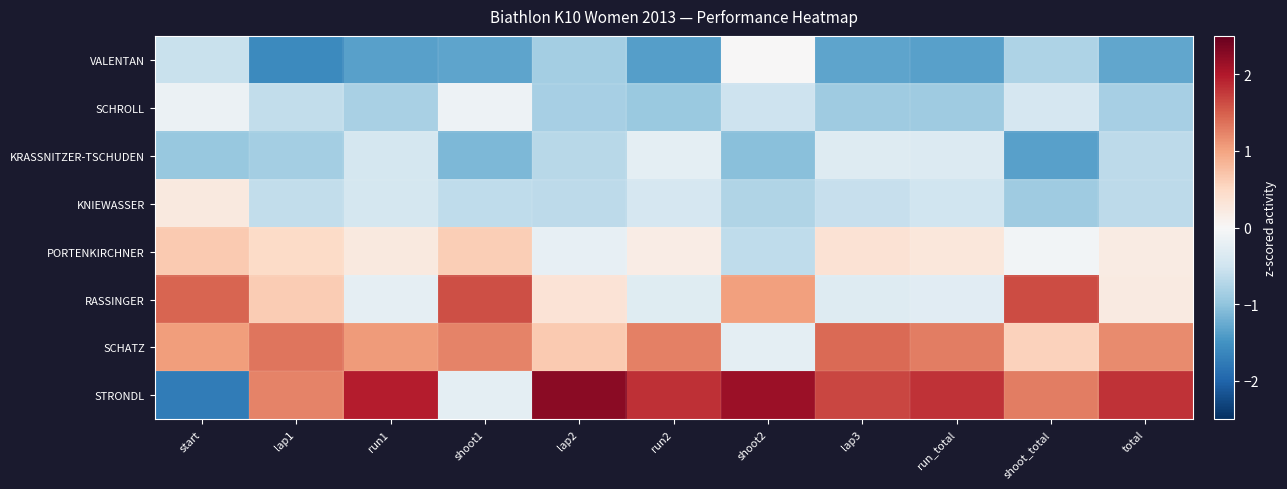

Reading right to left, extract all data points from this chart.

VALENTAN: total=-1.3	shoot_total=-0.8	run_total=-1.4	lap3=-1.3	shoot2=0.0	run2=-1.4	lap2=-0.8	shoot1=-1.3	run1=-1.4	lap1=-1.6	start=-0.6
SCHROLL: total=-0.8	shoot_total=-0.4	run_total=-0.9	lap3=-0.9	shoot2=-0.5	run2=-0.9	lap2=-0.8	shoot1=-0.1	run1=-0.8	lap1=-0.6	start=-0.2
KRASSNITZER-TSCHUDEN: total=-0.7	shoot_total=-1.4	run_total=-0.3	lap3=-0.3	shoot2=-1.0	run2=-0.2	lap2=-0.7	shoot1=-1.1	run1=-0.4	lap1=-0.9	start=-1.0
KNIEWASSER: total=-0.6	shoot_total=-0.9	run_total=-0.5	lap3=-0.6	shoot2=-0.8	run2=-0.4	lap2=-0.7	shoot1=-0.6	run1=-0.4	lap1=-0.6	start=0.3
PORTENKIRCHNER: total=0.2	shoot_total=-0.1	run_total=0.3	lap3=0.4	shoot2=-0.6	run2=0.2	lap2=-0.2	shoot1=0.6	run1=0.2	lap1=0.5	start=0.7
RASSINGER: total=0.2	shoot_total=1.6	run_total=-0.3	lap3=-0.3	shoot2=1.0	run2=-0.3	lap2=0.3	shoot1=1.6	run1=-0.2	lap1=0.6	start=1.5
SCHATZ: total=1.2	shoot_total=0.6	run_total=1.3	lap3=1.4	shoot2=-0.2	run2=1.3	lap2=0.7	shoot1=1.2	run1=1.1	lap1=1.3	start=1.1
STRONDL: total=1.8	shoot_total=1.3	run_total=1.8	lap3=1.7	shoot2=2.1	run2=1.8	lap2=2.2	shoot1=-0.2	run1=2.0	lap1=1.2	start=-1.8